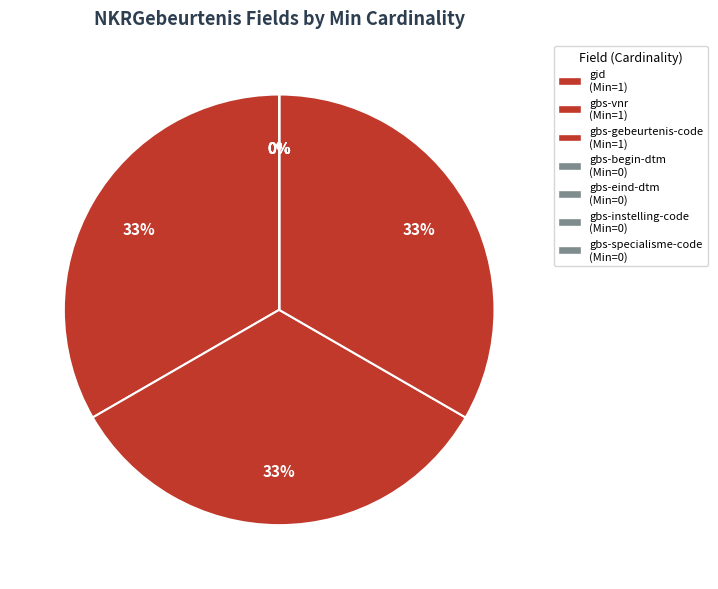

What portion of the pie excludes NKRGebeurtenis.gbs-vnr?

66.7%